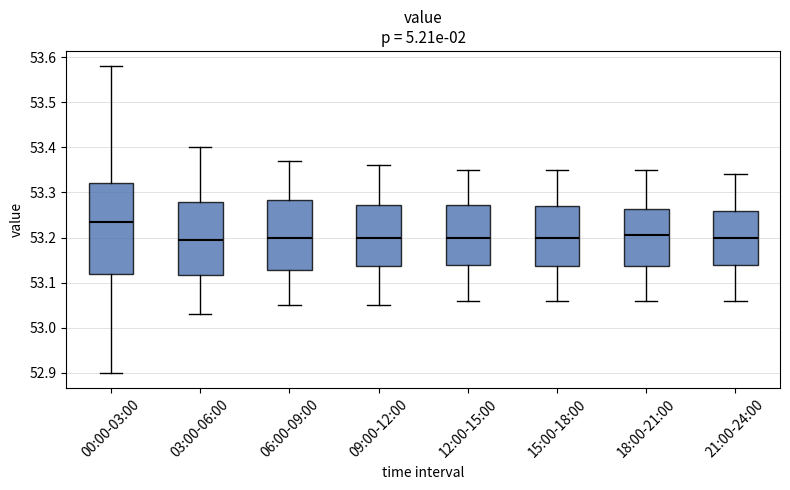

Reading left to right, transcribe this box plot: for each box, give where its median line is, the range the box spans, and where its two whiskers end, as read against the y-axis. The values are not printed on the chart, so give them approximately, as read against the axis.

00:00-03:00: median 53.24, box 53.12 to 53.32, whiskers 52.90 to 53.58
03:00-06:00: median 53.20, box 53.12 to 53.28, whiskers 53.03 to 53.40
06:00-09:00: median 53.20, box 53.13 to 53.28, whiskers 53.05 to 53.37
09:00-12:00: median 53.20, box 53.14 to 53.27, whiskers 53.05 to 53.36
12:00-15:00: median 53.20, box 53.14 to 53.27, whiskers 53.06 to 53.35
15:00-18:00: median 53.20, box 53.14 to 53.27, whiskers 53.06 to 53.35
18:00-21:00: median 53.21, box 53.14 to 53.26, whiskers 53.06 to 53.35
21:00-24:00: median 53.20, box 53.14 to 53.26, whiskers 53.06 to 53.34